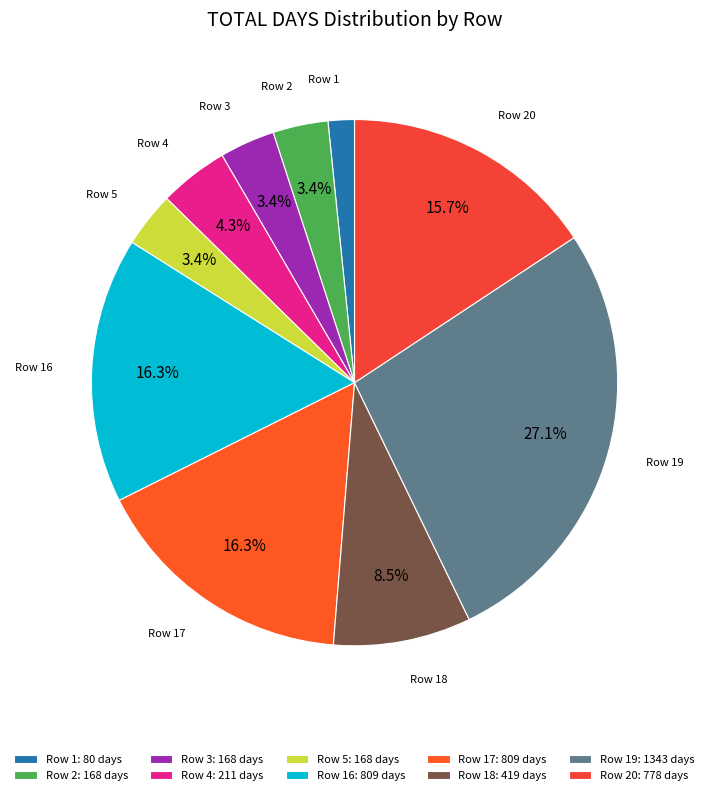

What is the ratio of the value at Row 4 to the value at Row 16?

0.3